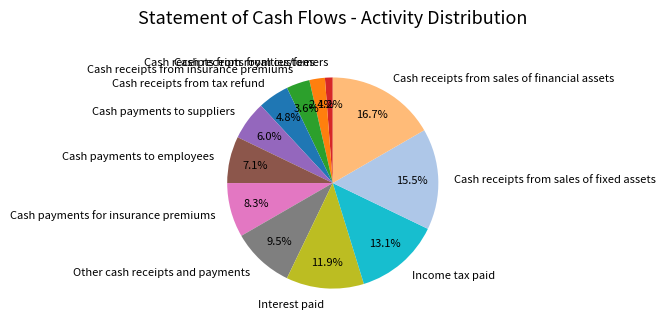

To the nearest percent, what portion does Cash payments to employees represent?

7%